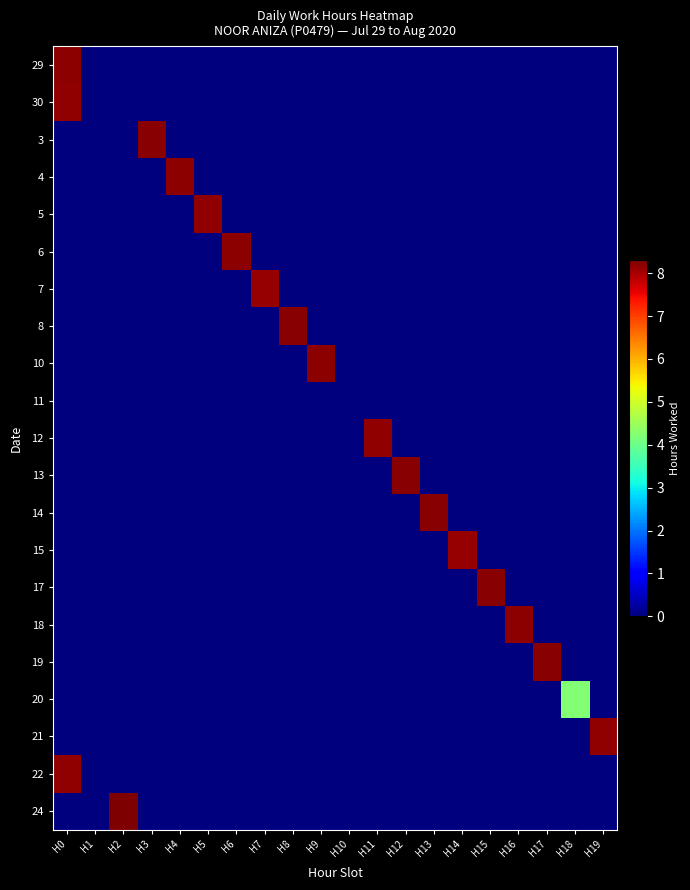

Reading left to right, transcribe all the data shown in this chart.

29: H0=8.2	H1=0.0	H2=0.0	H3=0.0	H4=0.0	H5=0.0	H6=0.0	H7=0.0	H8=0.0	H9=0.0	H10=0.0	H11=0.0	H12=0.0	H13=0.0	H14=0.0	H15=0.0	H16=0.0	H17=0.0	H18=0.0	H19=0.0
30: H0=8.2	H1=0.0	H2=0.0	H3=0.0	H4=0.0	H5=0.0	H6=0.0	H7=0.0	H8=0.0	H9=0.0	H10=0.0	H11=0.0	H12=0.0	H13=0.0	H14=0.0	H15=0.0	H16=0.0	H17=0.0	H18=0.0	H19=0.0
3: H0=0.0	H1=0.0	H2=0.0	H3=8.2	H4=0.0	H5=0.0	H6=0.0	H7=0.0	H8=0.0	H9=0.0	H10=0.0	H11=0.0	H12=0.0	H13=0.0	H14=0.0	H15=0.0	H16=0.0	H17=0.0	H18=0.0	H19=0.0
4: H0=0.0	H1=0.0	H2=0.0	H3=0.0	H4=8.2	H5=0.0	H6=0.0	H7=0.0	H8=0.0	H9=0.0	H10=0.0	H11=0.0	H12=0.0	H13=0.0	H14=0.0	H15=0.0	H16=0.0	H17=0.0	H18=0.0	H19=0.0
5: H0=0.0	H1=0.0	H2=0.0	H3=0.0	H4=0.0	H5=8.2	H6=0.0	H7=0.0	H8=0.0	H9=0.0	H10=0.0	H11=0.0	H12=0.0	H13=0.0	H14=0.0	H15=0.0	H16=0.0	H17=0.0	H18=0.0	H19=0.0
6: H0=0.0	H1=0.0	H2=0.0	H3=0.0	H4=0.0	H5=0.0	H6=8.2	H7=0.0	H8=0.0	H9=0.0	H10=0.0	H11=0.0	H12=0.0	H13=0.0	H14=0.0	H15=0.0	H16=0.0	H17=0.0	H18=0.0	H19=0.0
7: H0=0.0	H1=0.0	H2=0.0	H3=0.0	H4=0.0	H5=0.0	H6=0.0	H7=8.1	H8=0.0	H9=0.0	H10=0.0	H11=0.0	H12=0.0	H13=0.0	H14=0.0	H15=0.0	H16=0.0	H17=0.0	H18=0.0	H19=0.0
8: H0=0.0	H1=0.0	H2=0.0	H3=0.0	H4=0.0	H5=0.0	H6=0.0	H7=0.0	H8=8.2	H9=0.0	H10=0.0	H11=0.0	H12=0.0	H13=0.0	H14=0.0	H15=0.0	H16=0.0	H17=0.0	H18=0.0	H19=0.0
10: H0=0.0	H1=0.0	H2=0.0	H3=0.0	H4=0.0	H5=0.0	H6=0.0	H7=0.0	H8=0.0	H9=8.2	H10=0.0	H11=0.0	H12=0.0	H13=0.0	H14=0.0	H15=0.0	H16=0.0	H17=0.0	H18=0.0	H19=0.0
11: H0=0.0	H1=0.0	H2=0.0	H3=0.0	H4=0.0	H5=0.0	H6=0.0	H7=0.0	H8=0.0	H9=0.0	H10=0.0	H11=0.0	H12=0.0	H13=0.0	H14=0.0	H15=0.0	H16=0.0	H17=0.0	H18=0.0	H19=0.0
12: H0=0.0	H1=0.0	H2=0.0	H3=0.0	H4=0.0	H5=0.0	H6=0.0	H7=0.0	H8=0.0	H9=0.0	H10=0.0	H11=8.2	H12=0.0	H13=0.0	H14=0.0	H15=0.0	H16=0.0	H17=0.0	H18=0.0	H19=0.0
13: H0=0.0	H1=0.0	H2=0.0	H3=0.0	H4=0.0	H5=0.0	H6=0.0	H7=0.0	H8=0.0	H9=0.0	H10=0.0	H11=0.0	H12=8.2	H13=0.0	H14=0.0	H15=0.0	H16=0.0	H17=0.0	H18=0.0	H19=0.0
14: H0=0.0	H1=0.0	H2=0.0	H3=0.0	H4=0.0	H5=0.0	H6=0.0	H7=0.0	H8=0.0	H9=0.0	H10=0.0	H11=0.0	H12=0.0	H13=8.2	H14=0.0	H15=0.0	H16=0.0	H17=0.0	H18=0.0	H19=0.0
15: H0=0.0	H1=0.0	H2=0.0	H3=0.0	H4=0.0	H5=0.0	H6=0.0	H7=0.0	H8=0.0	H9=0.0	H10=0.0	H11=0.0	H12=0.0	H13=0.0	H14=8.1	H15=0.0	H16=0.0	H17=0.0	H18=0.0	H19=0.0
17: H0=0.0	H1=0.0	H2=0.0	H3=0.0	H4=0.0	H5=0.0	H6=0.0	H7=0.0	H8=0.0	H9=0.0	H10=0.0	H11=0.0	H12=0.0	H13=0.0	H14=0.0	H15=8.2	H16=0.0	H17=0.0	H18=0.0	H19=0.0
18: H0=0.0	H1=0.0	H2=0.0	H3=0.0	H4=0.0	H5=0.0	H6=0.0	H7=0.0	H8=0.0	H9=0.0	H10=0.0	H11=0.0	H12=0.0	H13=0.0	H14=0.0	H15=0.0	H16=8.2	H17=0.0	H18=0.0	H19=0.0
19: H0=0.0	H1=0.0	H2=0.0	H3=0.0	H4=0.0	H5=0.0	H6=0.0	H7=0.0	H8=0.0	H9=0.0	H10=0.0	H11=0.0	H12=0.0	H13=0.0	H14=0.0	H15=0.0	H16=0.0	H17=8.2	H18=0.0	H19=0.0
20: H0=0.0	H1=0.0	H2=0.0	H3=0.0	H4=0.0	H5=0.0	H6=0.0	H7=0.0	H8=0.0	H9=0.0	H10=0.0	H11=0.0	H12=0.0	H13=0.0	H14=0.0	H15=0.0	H16=0.0	H17=0.0	H18=4.2	H19=0.0
21: H0=0.0	H1=0.0	H2=0.0	H3=0.0	H4=0.0	H5=0.0	H6=0.0	H7=0.0	H8=0.0	H9=0.0	H10=0.0	H11=0.0	H12=0.0	H13=0.0	H14=0.0	H15=0.0	H16=0.0	H17=0.0	H18=0.0	H19=8.2
22: H0=8.2	H1=0.0	H2=0.0	H3=0.0	H4=0.0	H5=0.0	H6=0.0	H7=0.0	H8=0.0	H9=0.0	H10=0.0	H11=0.0	H12=0.0	H13=0.0	H14=0.0	H15=0.0	H16=0.0	H17=0.0	H18=0.0	H19=0.0
24: H0=0.0	H1=0.0	H2=8.3	H3=0.0	H4=0.0	H5=0.0	H6=0.0	H7=0.0	H8=0.0	H9=0.0	H10=0.0	H11=0.0	H12=0.0	H13=0.0	H14=0.0	H15=0.0	H16=0.0	H17=0.0	H18=0.0	H19=0.0